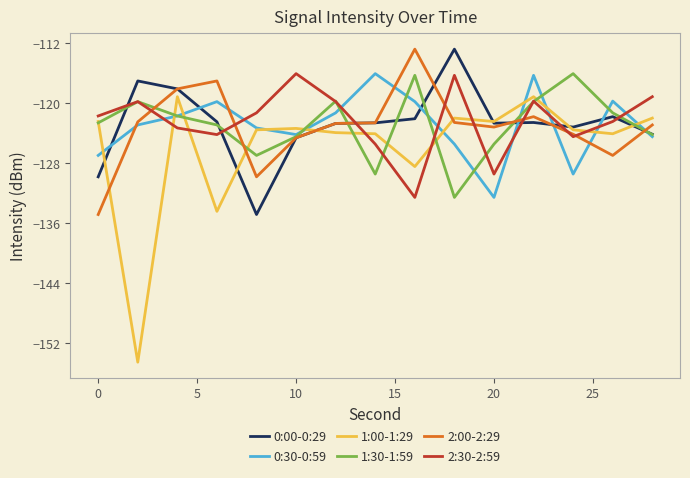

What is the average value of the 2:00-2:29 series?

-123.1